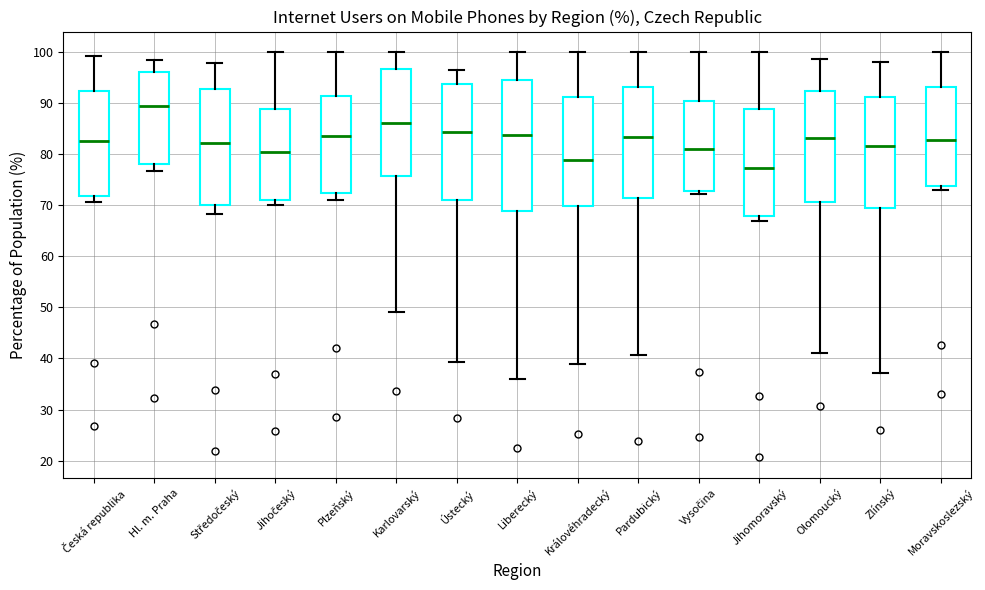

Reading left to right, transcribe this box plot: for each box, give where its median line is, the range the box spans, and where its two whiskers end, as read against the y-axis. The values are not printed on the chart, so give them approximately, as read against the axis.

Česká republika: median 83, box 72 to 92, whiskers 71 to 99
Hl. m. Praha: median 89, box 78 to 96, whiskers 77 to 98
Středočeský: median 82, box 70 to 93, whiskers 68 to 98
Jihočeský: median 80, box 71 to 89, whiskers 70 to 100
Plzeňský: median 84, box 72 to 91, whiskers 71 to 100
Karlovarský: median 86, box 76 to 97, whiskers 49 to 100
Ústecký: median 84, box 71 to 94, whiskers 39 to 96
Liberecký: median 84, box 69 to 94, whiskers 36 to 100
Královéhradecký: median 79, box 70 to 91, whiskers 39 to 100
Pardubický: median 83, box 71 to 93, whiskers 41 to 100
Vysočina: median 81, box 73 to 90, whiskers 72 to 100
Jihomoravský: median 77, box 68 to 89, whiskers 67 to 100
Olomoucký: median 83, box 71 to 92, whiskers 41 to 99
Zlínský: median 82, box 69 to 91, whiskers 37 to 98
Moravskoslezský: median 83, box 74 to 93, whiskers 73 to 100